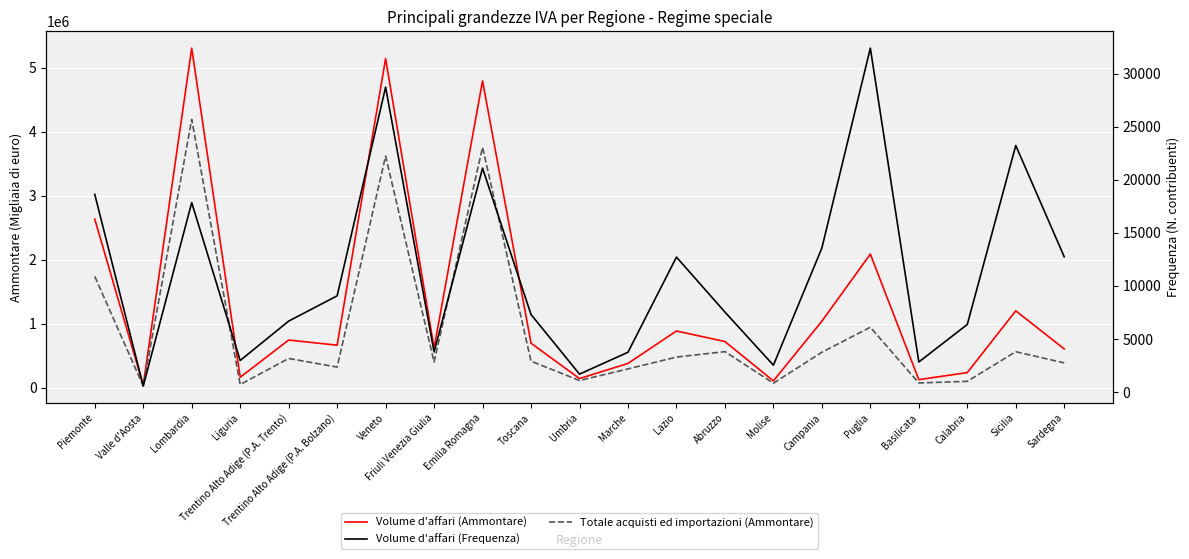

Count the number of data series in this chart.

3